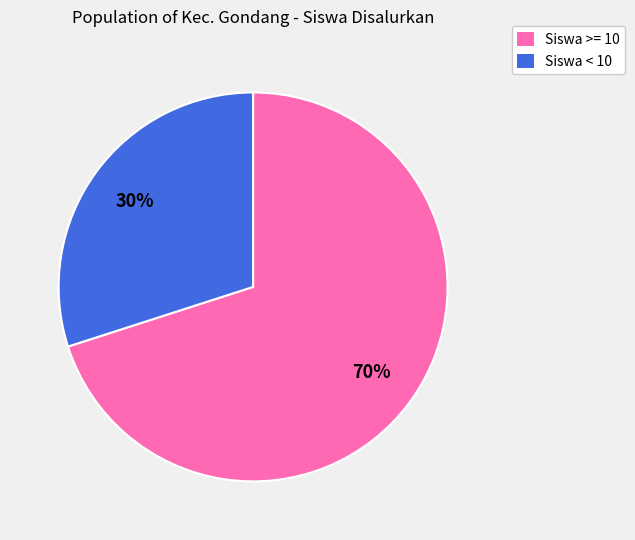

To the nearest percent, what portion does Siswa >= 10 represent?

70%